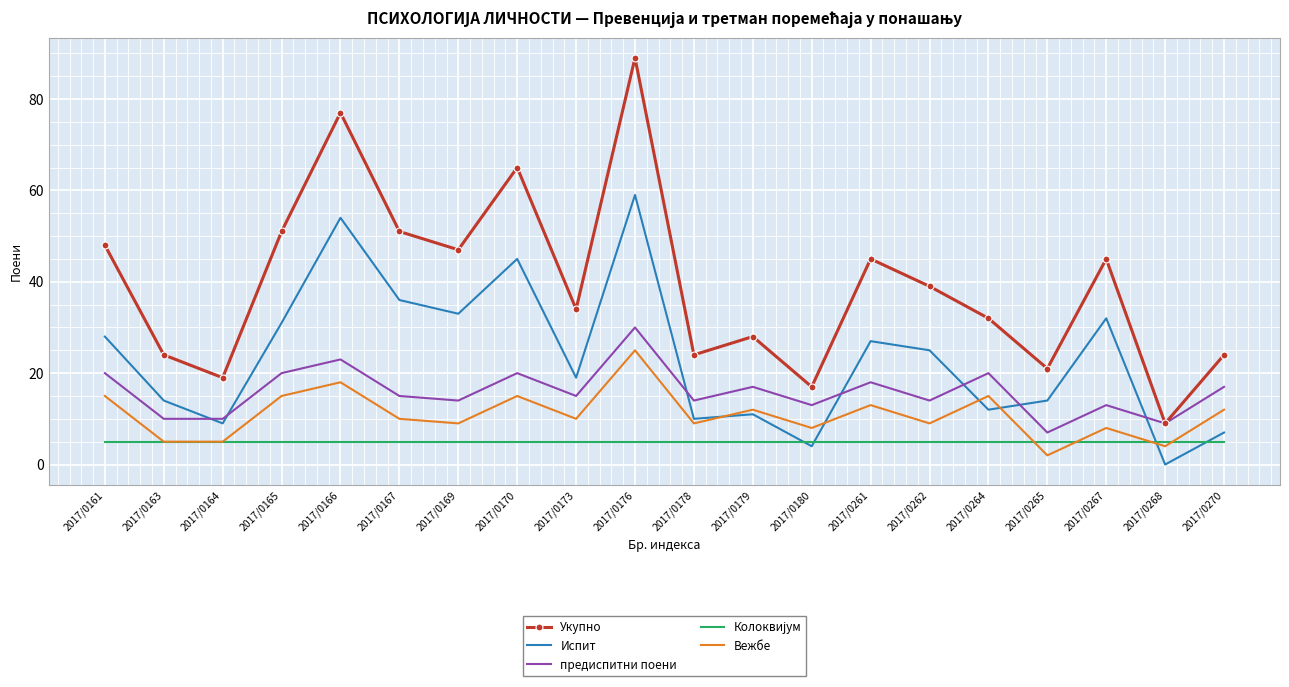

True or false: Укупно has more than 0 points higher than both neighbors.

True